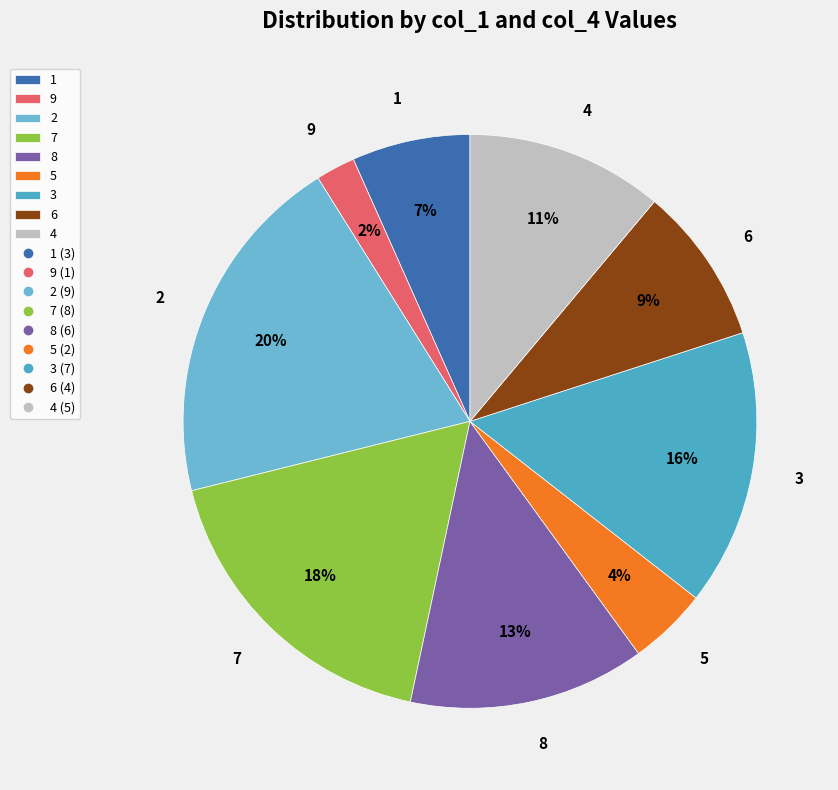

True or false: 2 accounts for 20% of the total.

True